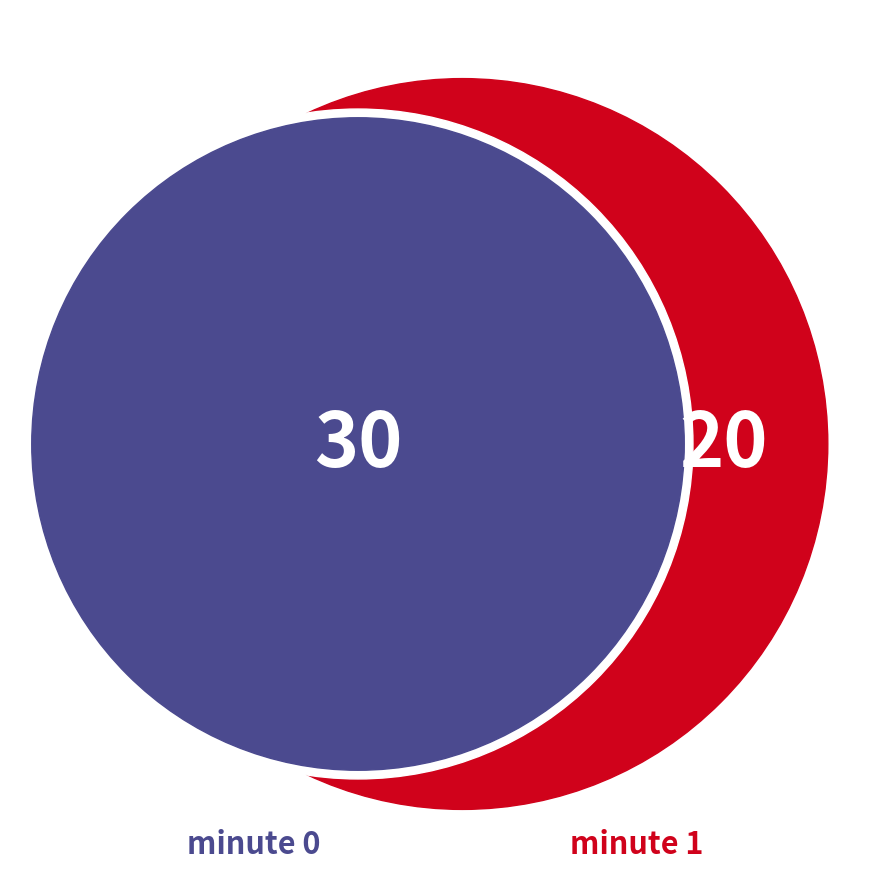

Count the number of slices in the pie.

2